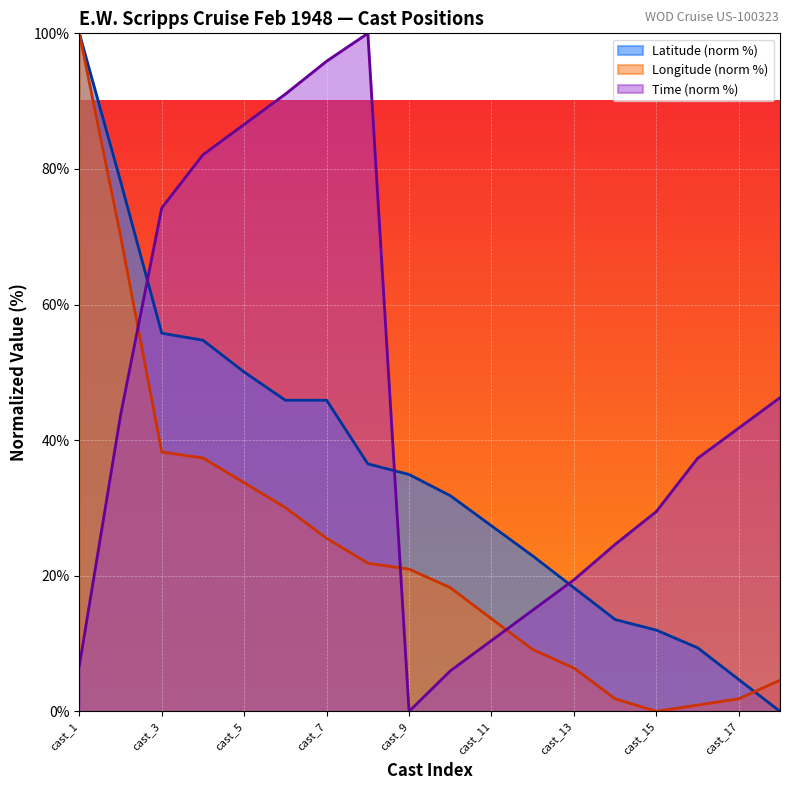

Which has a higher value, cast_17 or cast_2?

cast_2